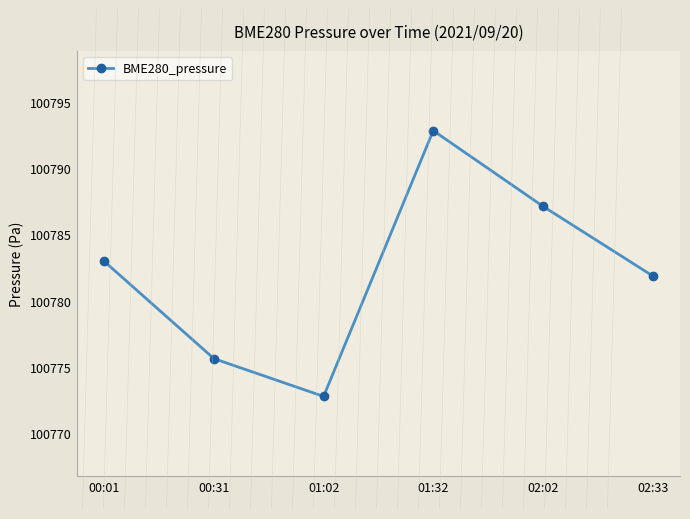

How many interior local peaks (higher than both neighbors) does the data have?

1